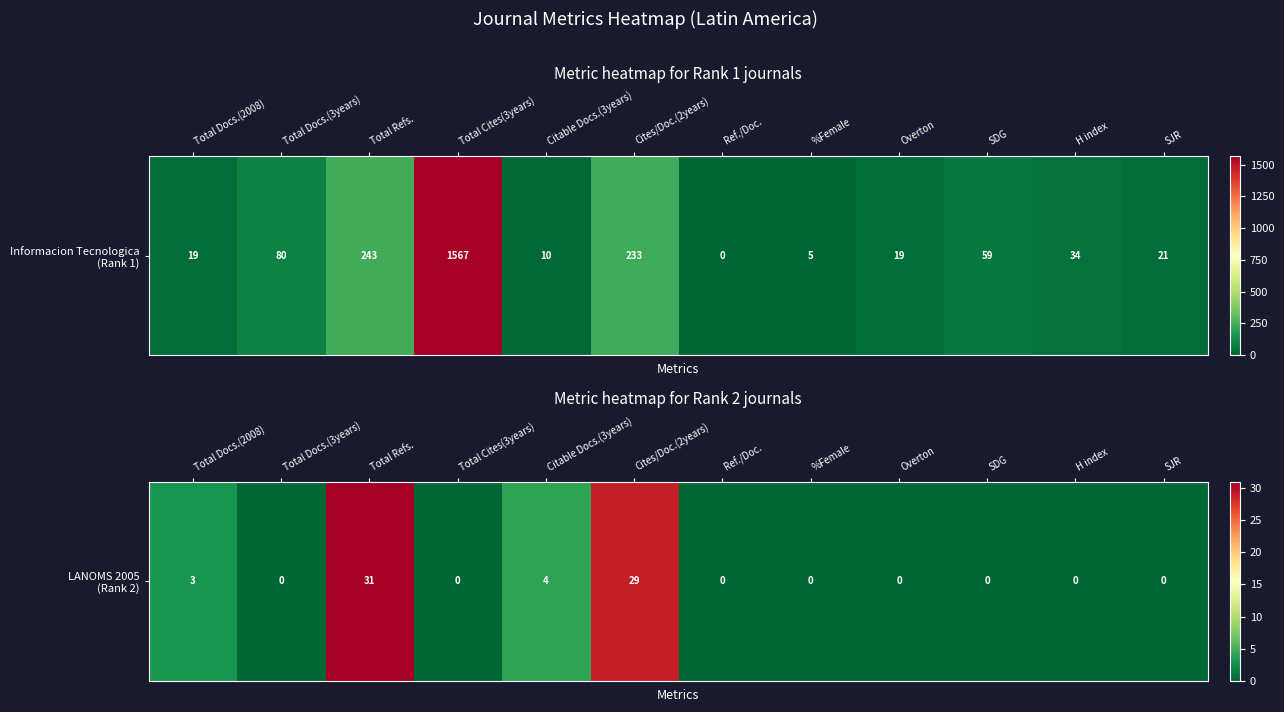

Rank the categories by value from highest to lowest.

Total Refs., Cites/Doc.(2years), Citable Docs.(3years), Total Docs.(2008), Total Docs.(3years), Total Cites(3years), Ref./Doc., %Female, Overton, SDG, H index, SJR